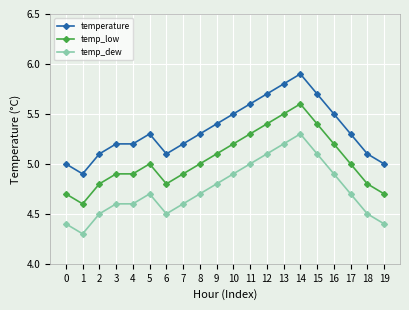

Where is the first local minimum for temperature?

1